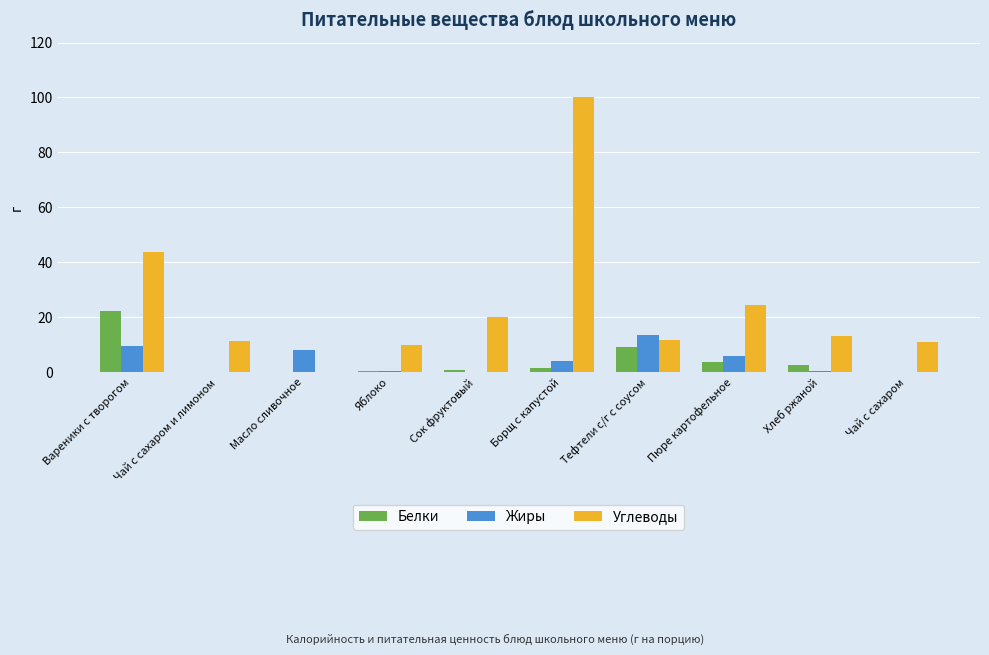

Is the value of Углеводы at Яблоко greater than the value of Белки at Вареники с творогом?

No